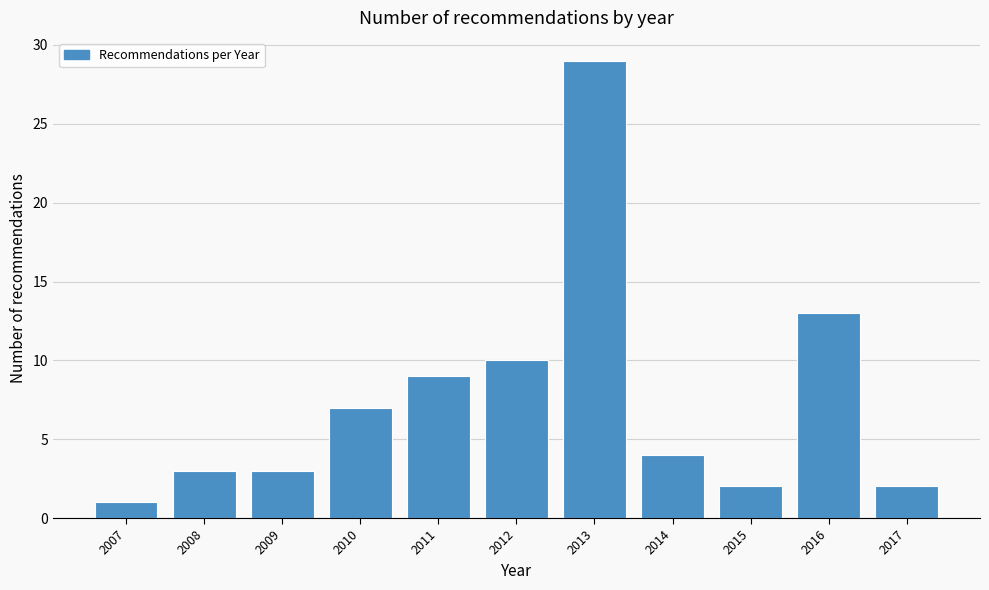

How tall is the bar that spans 2013.5 to 2014.5 on the x-axis? The values are not printed on the chart, so give them approximately, as read against the axis.

4